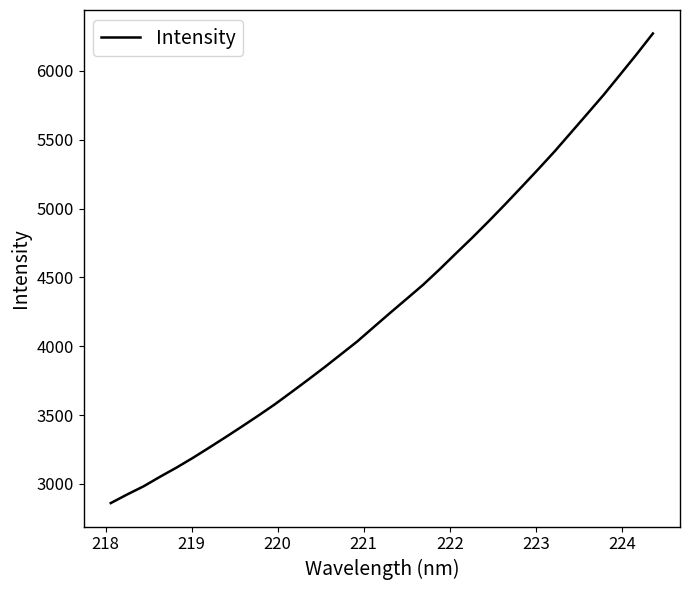

Does the chart display data point markers on the line(s)?

No